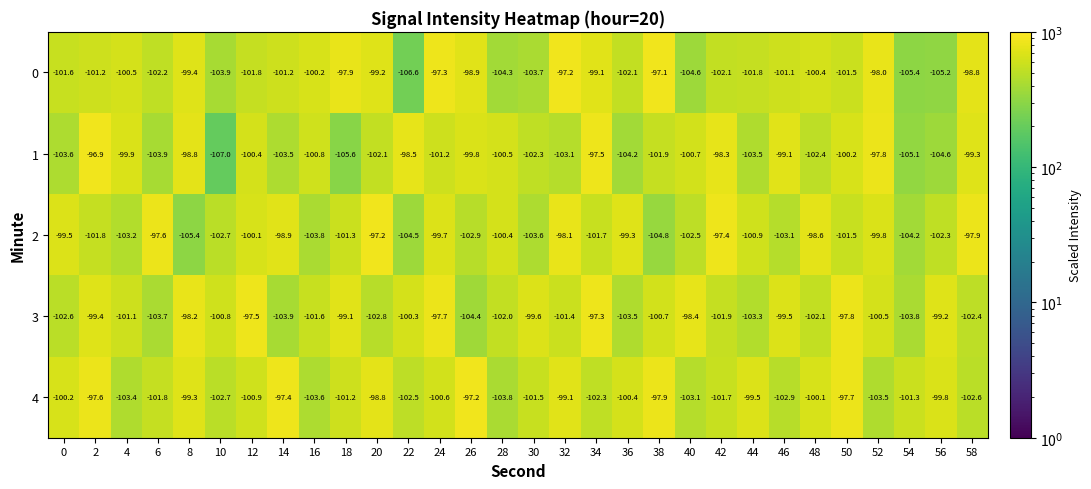

At 28, list the series in order from largest to smallest.

2, 1, 3, 4, 0